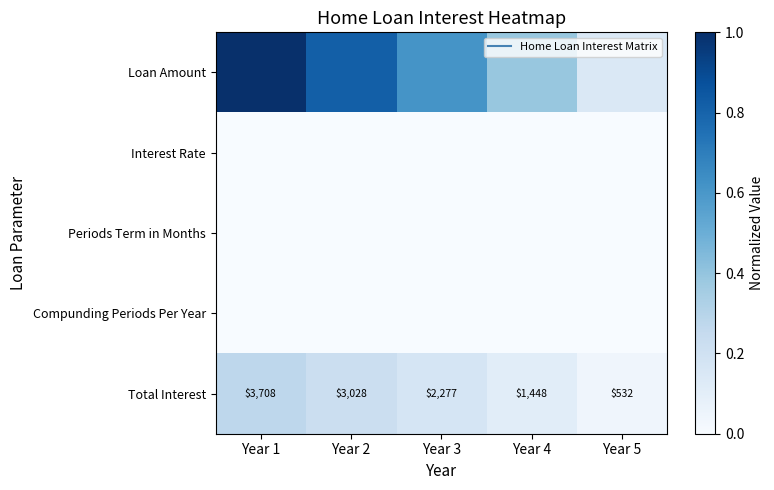

What is the difference between the highest and lowest values at Year 2?

0.8